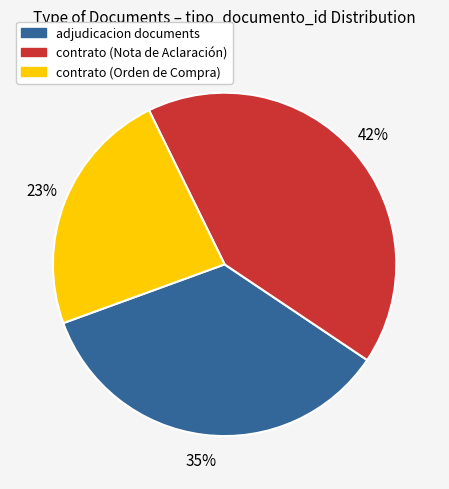

Combined, do adjudicacion documents and contrato (Orden de Compra) account for over 50%?

Yes